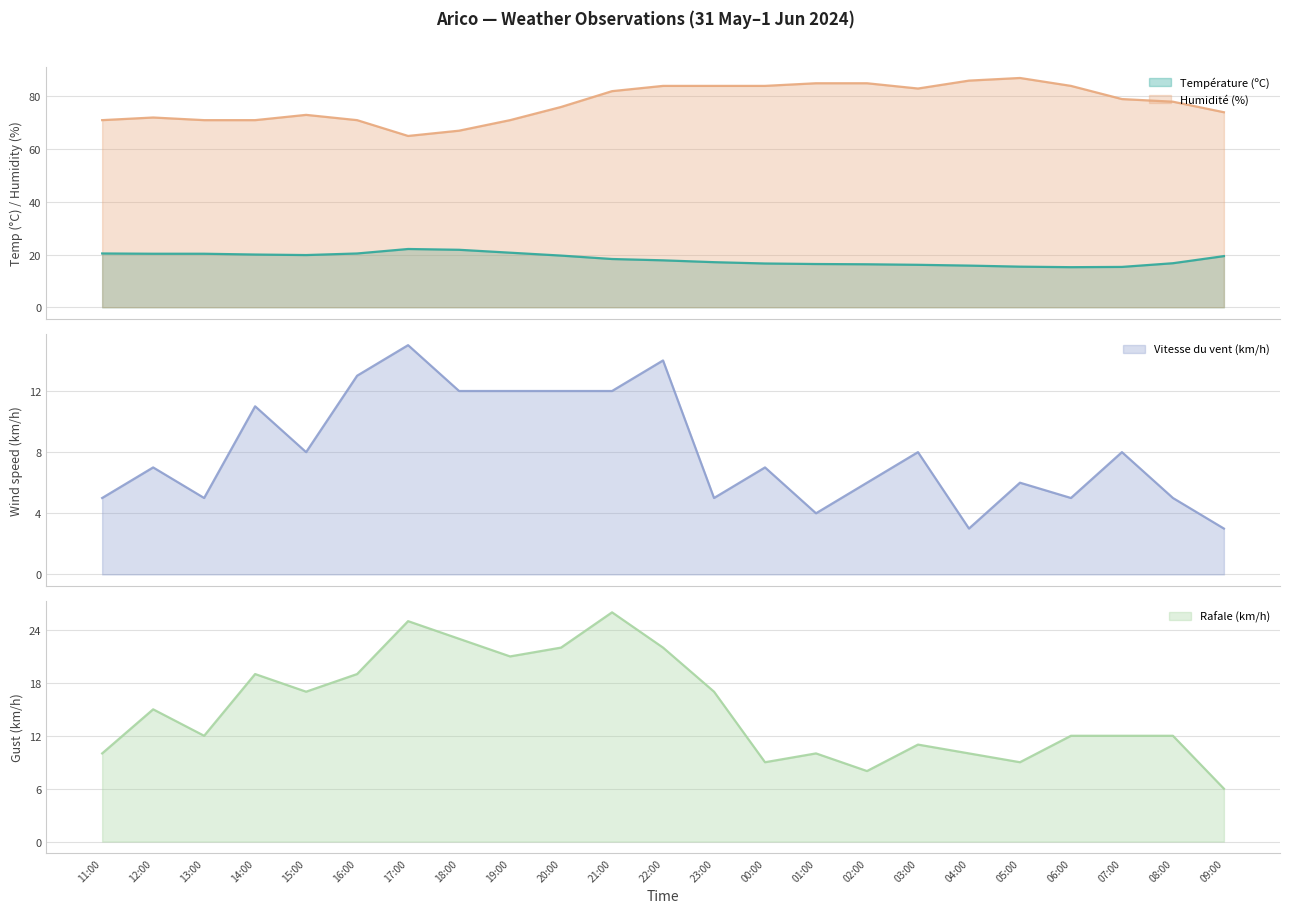

In Température (ºC), how many points are higher than both neighbors (excluding endpoints)?

1